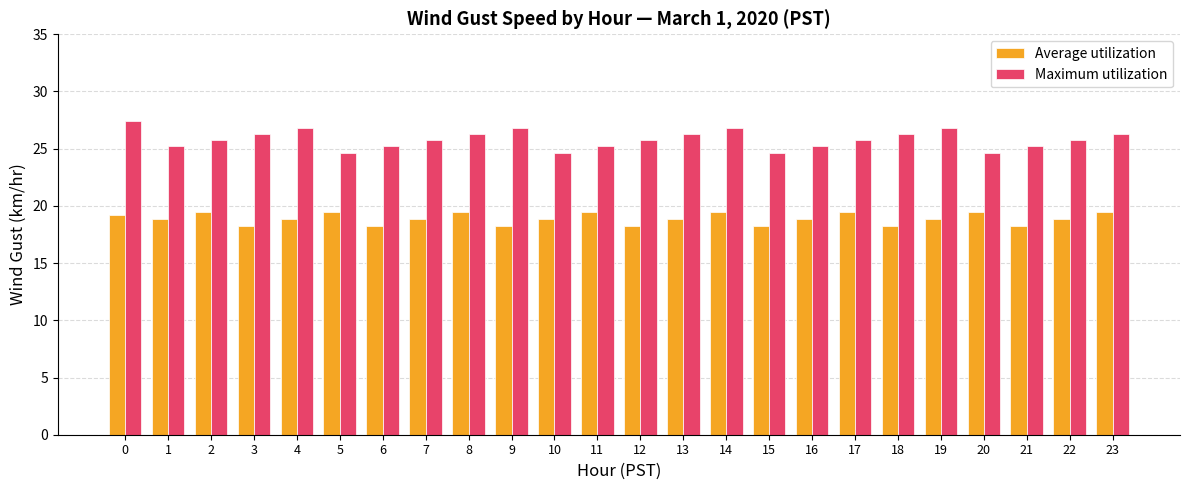

Which series has the largest total across all categories?

Maximum utilization